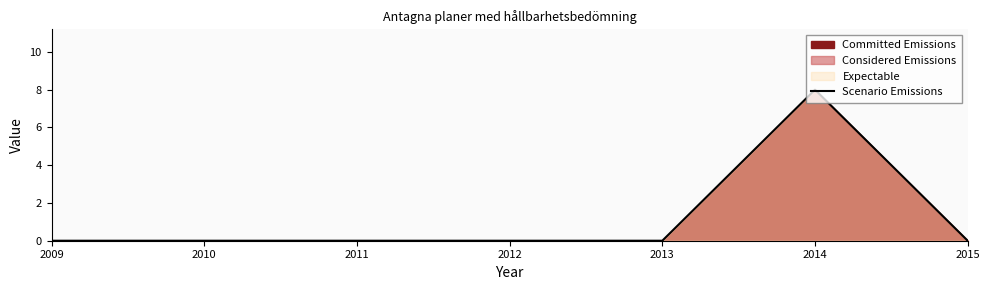

Rank the categories by value from lowest to highest.

2009, 2010, 2011, 2012, 2013, 2015, 2014